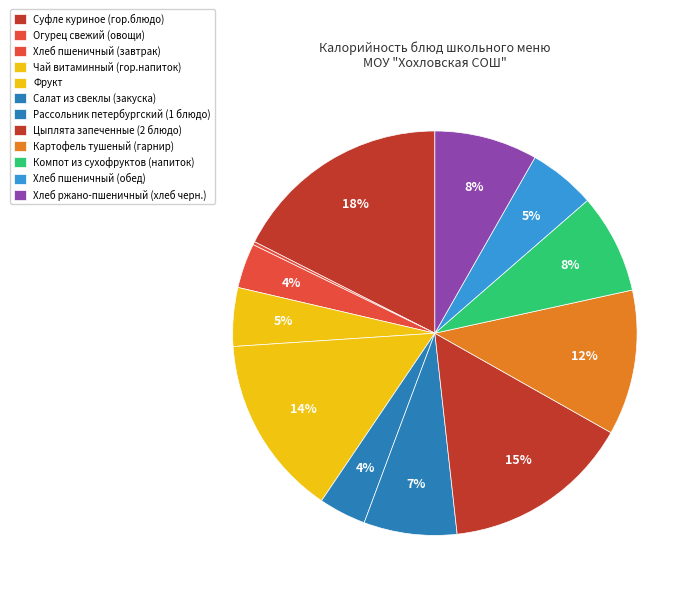

What percentage is the Компот из сухофруктов (напиток) slice, to the nearest percent?

8%